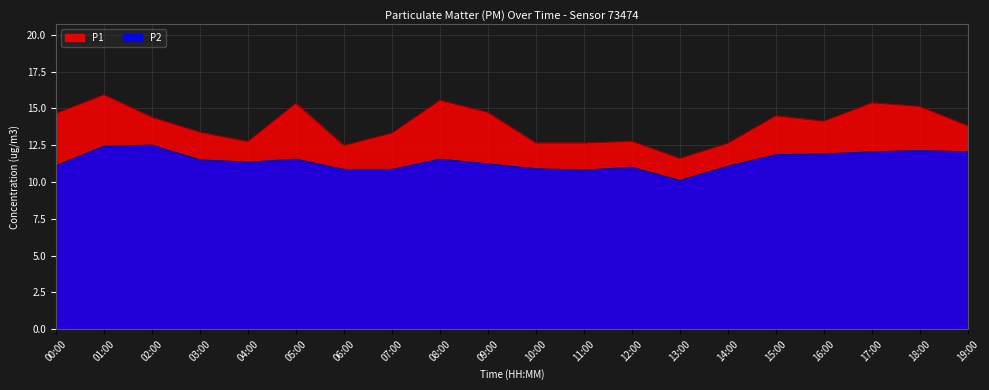

Where is P1 nearest to the value 13?

12:00